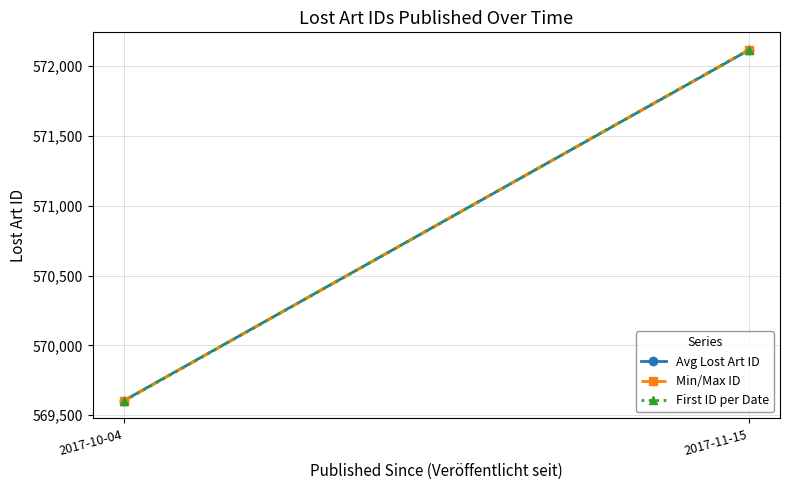

The First ID per Date series shows 569603 at 2017-10-04. True or false?

True